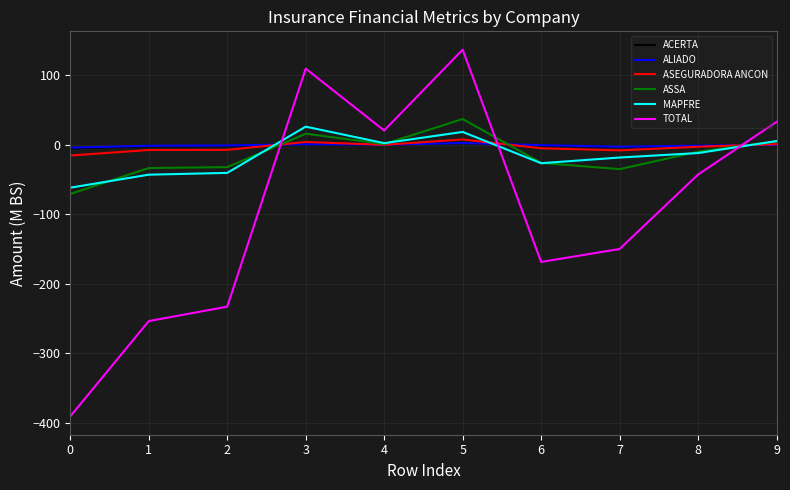

Between which two adjacent categories do TOTAL and MAPFRE first intersect?

2 and 3